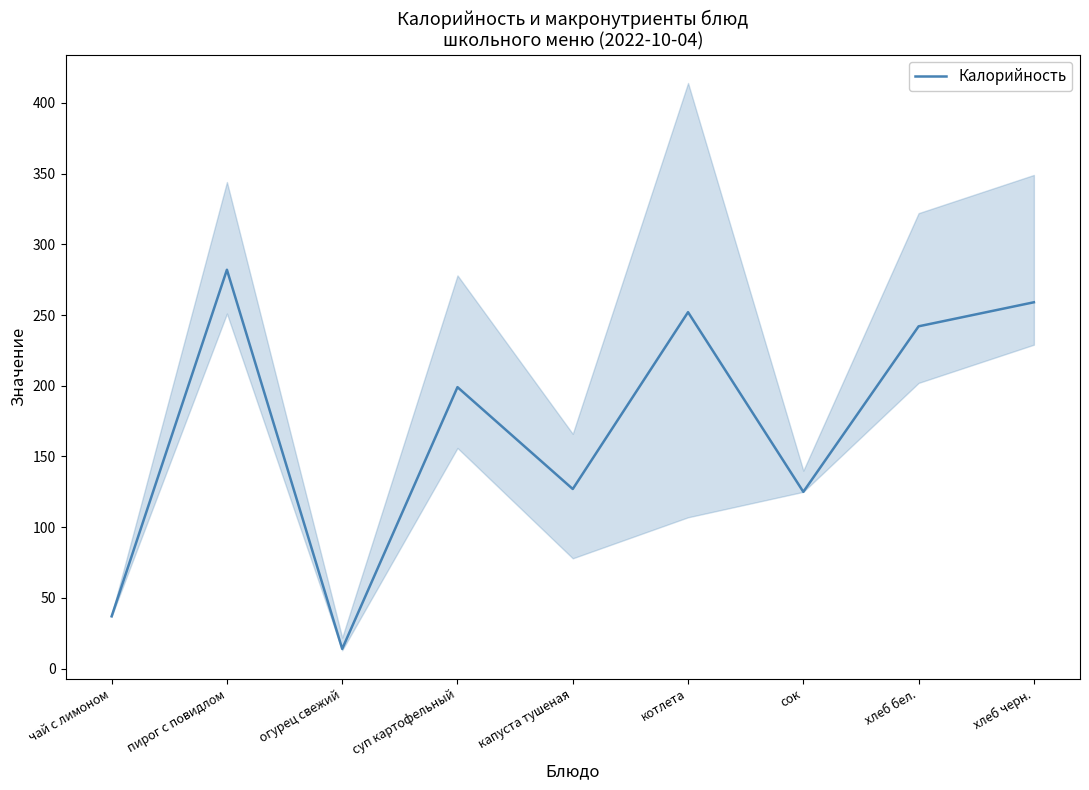

The value at огурец свежий is 7. True or false?

False